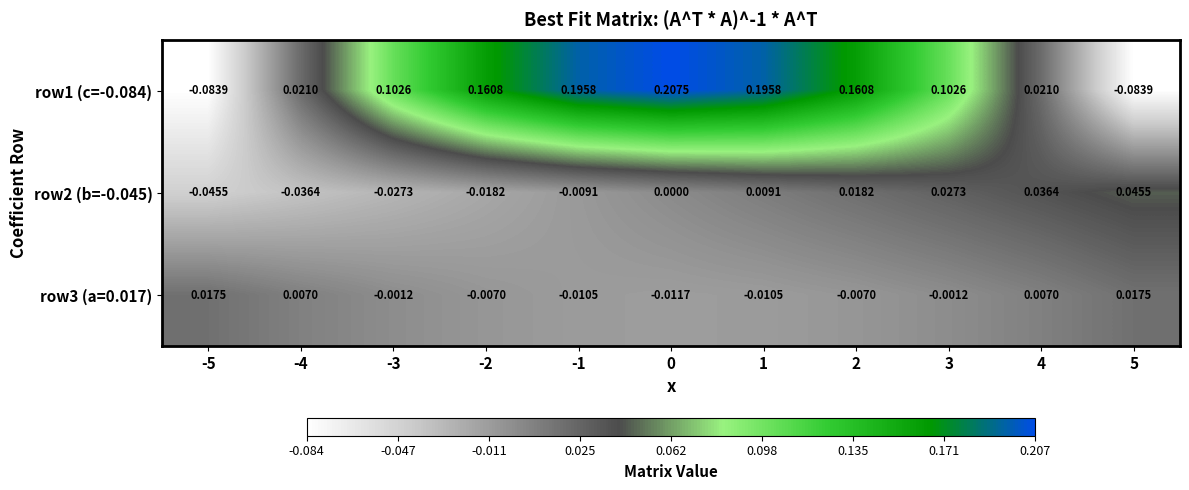

Is the value of row1 (c=-0.084) at 3 greater than the value of row3 (a=0.017) at 5?

Yes